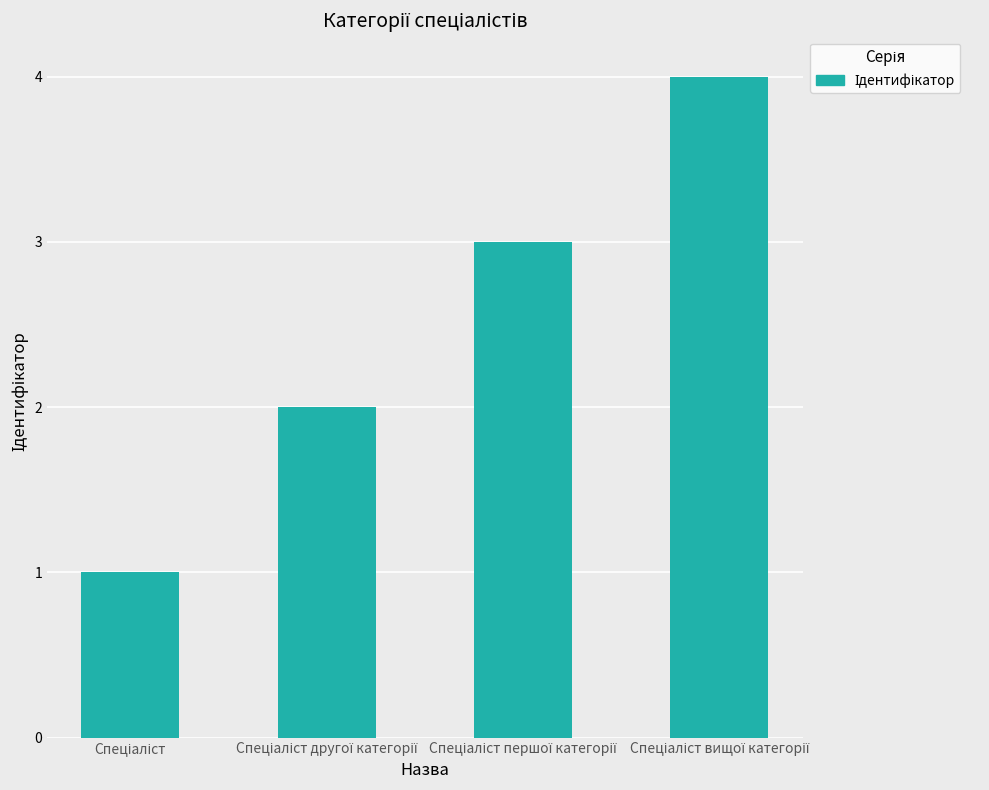

What is the maximum value shown in the chart?

4